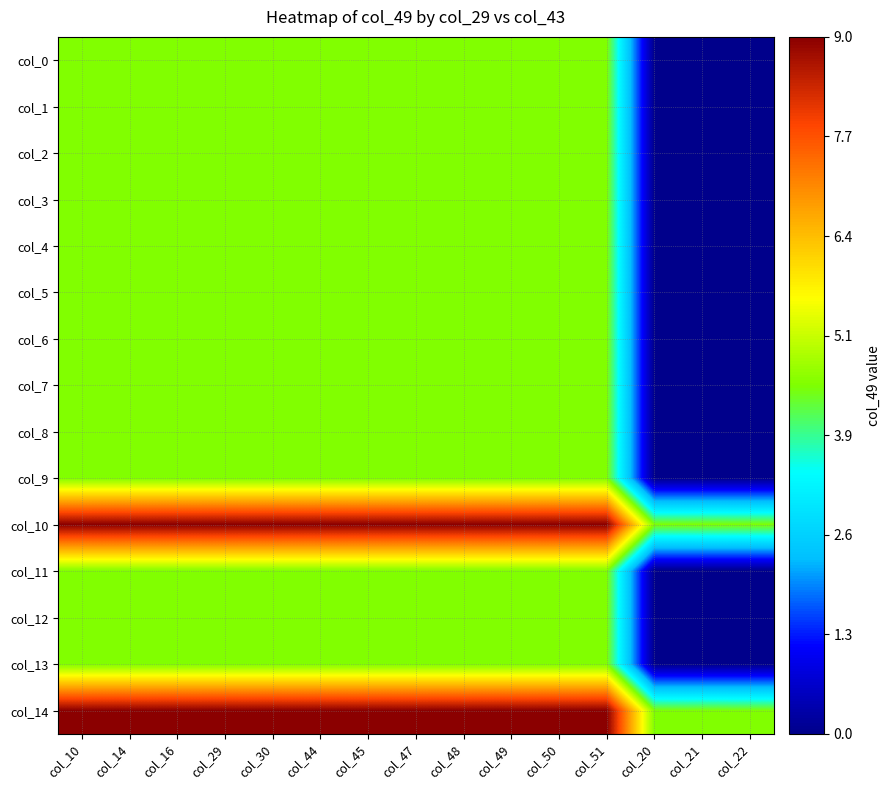

Count the number of data series in this chart.

15